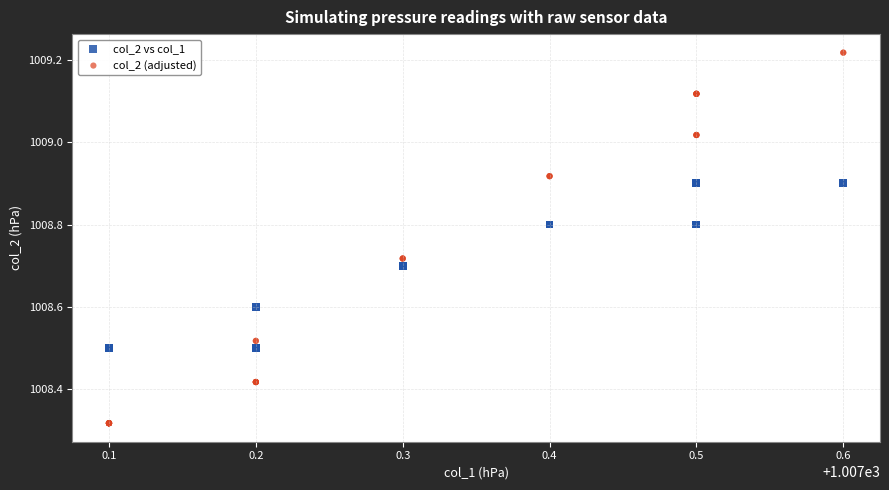

Which series has the widest spread of Y values?

col_2 (adjusted)